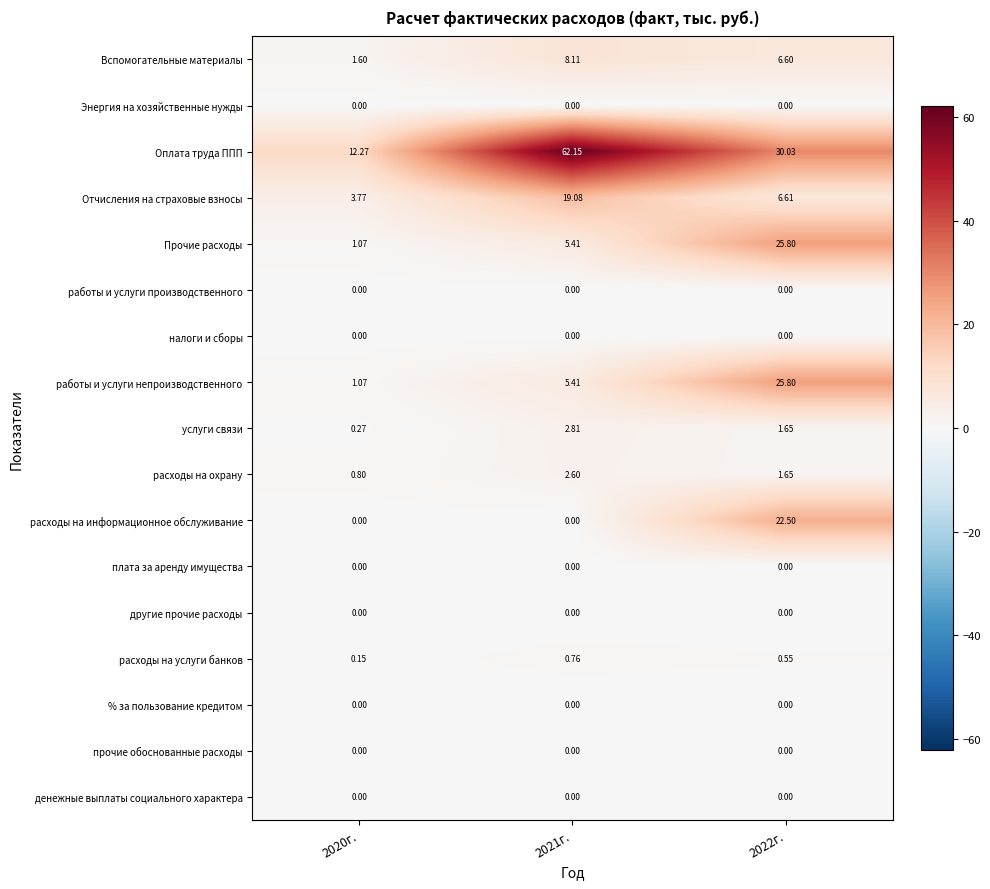

Which series has the widest spread of values?

Оплата труда ППП